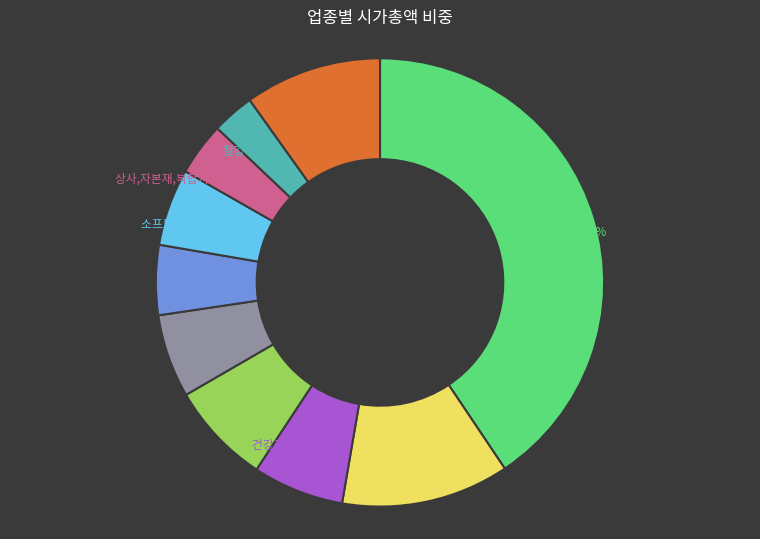

Is 소프트웨어 the majority of the pie?

No